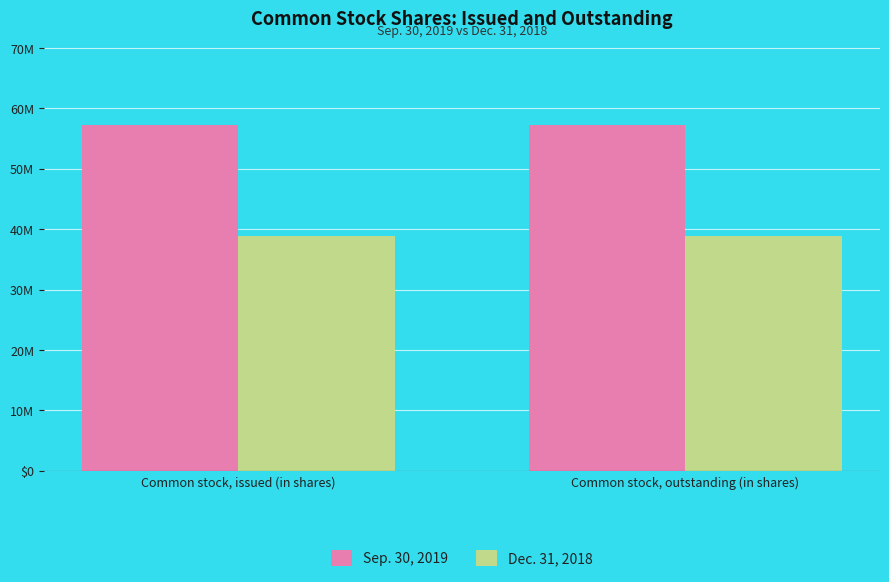

Which series has the largest range (max minus min)?

Sep. 30, 2019